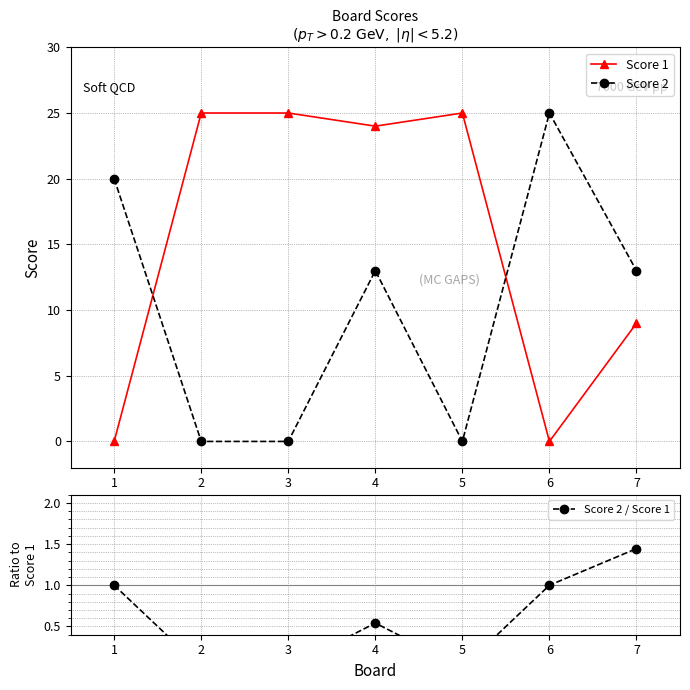

Which series ends up on top after the final intersection of Score 1 and Score 2 / Score 1?

Score 1